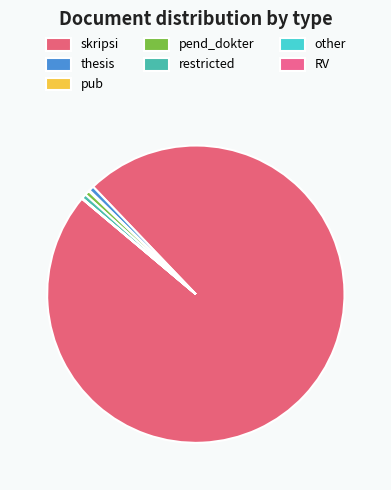

Which category accounts for the majority?

skripsi